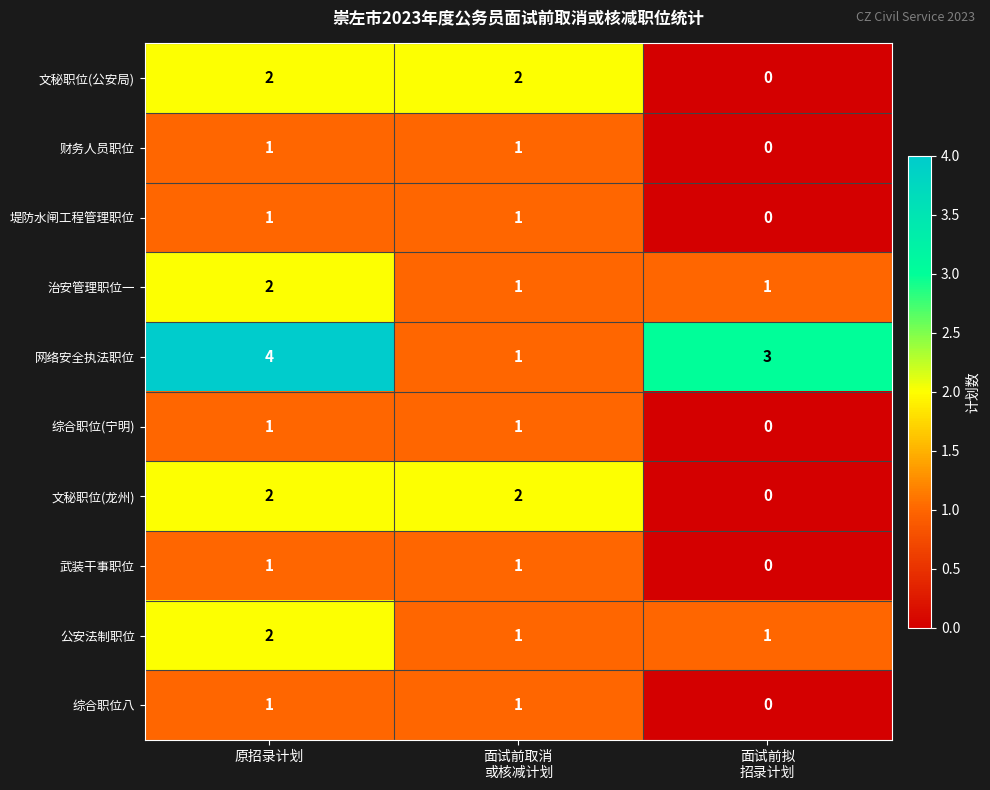

Which series has the largest range (max minus min)?

网络安全执法职位